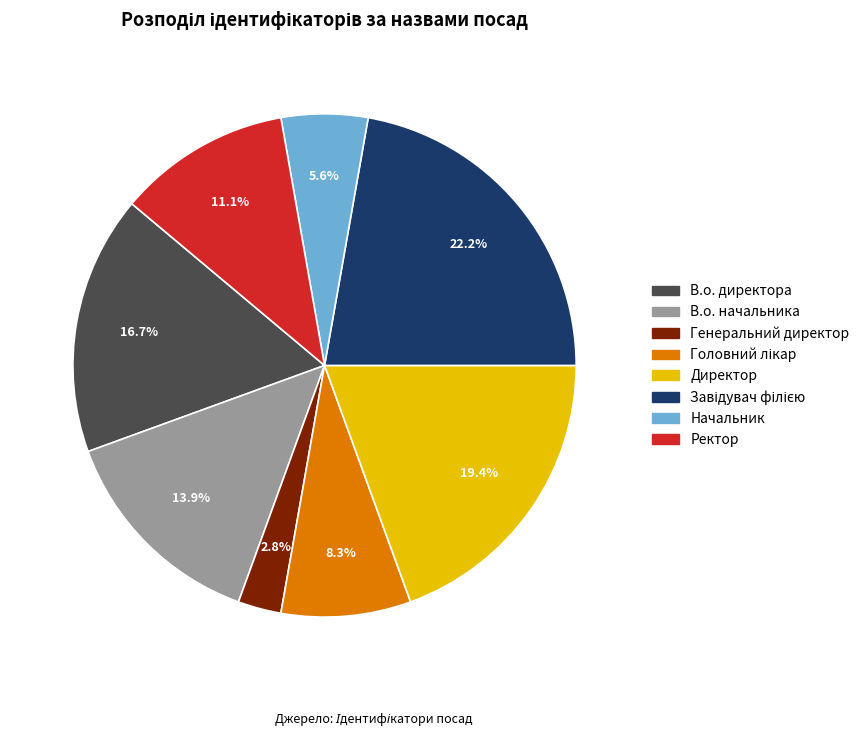

The Директор slice represents 19% of the pie. True or false?

True